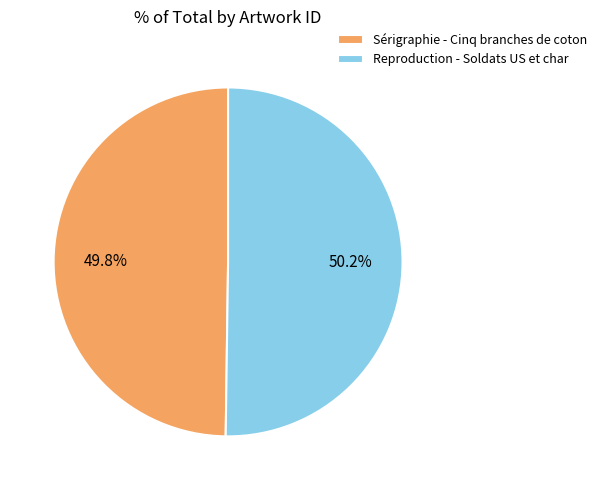

How many slices are in this pie chart?

2